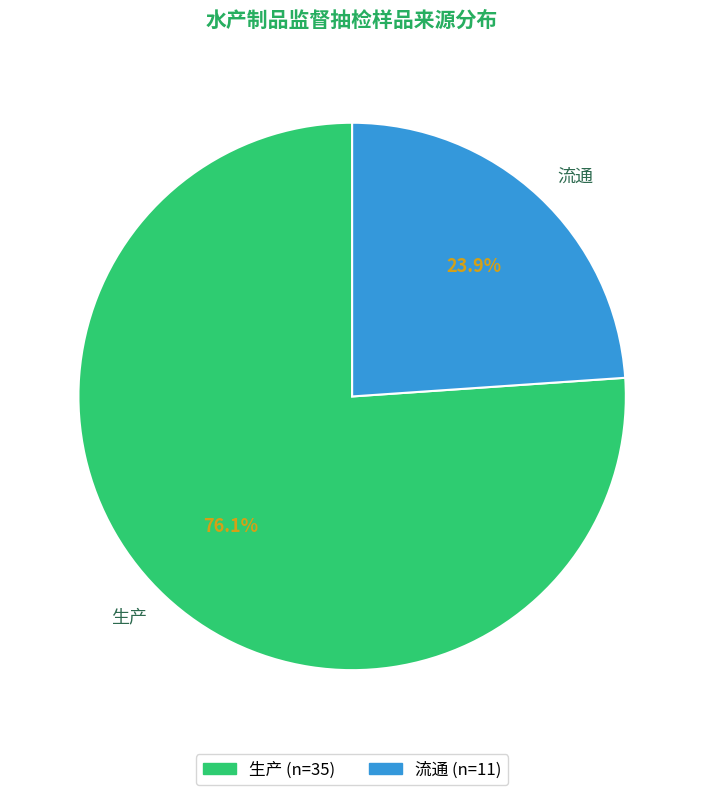

Does 流通 represent more than half of the total?

No